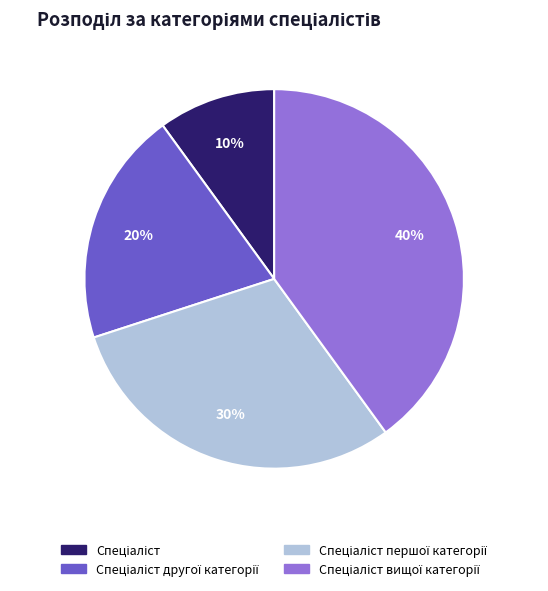

To the nearest percent, what is the average slice percentage?

25%